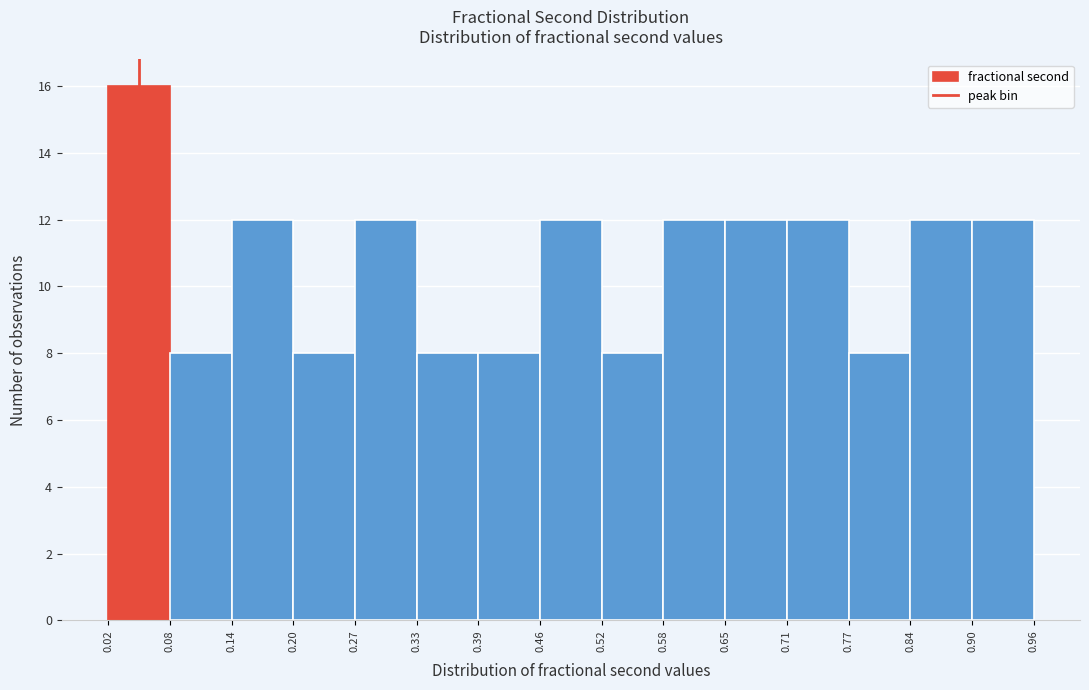

Which range on the x-axis has the tallest bar?

0.02 to 0.08